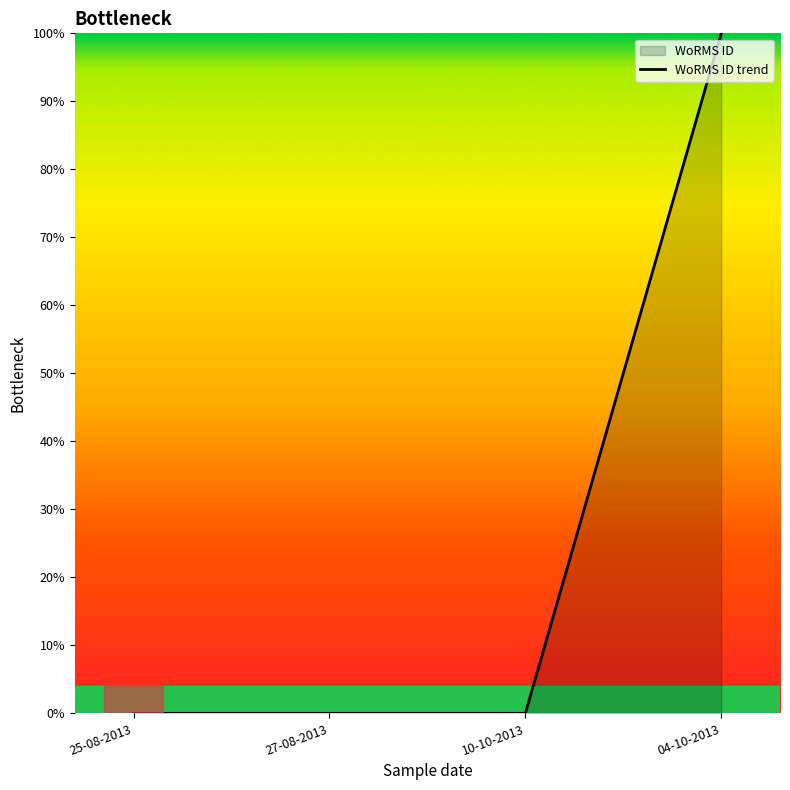

Reading right to left, what are all the values shown in this chart?

04-10-2013=100	10-10-2013=0	27-08-2013=0	25-08-2013=0